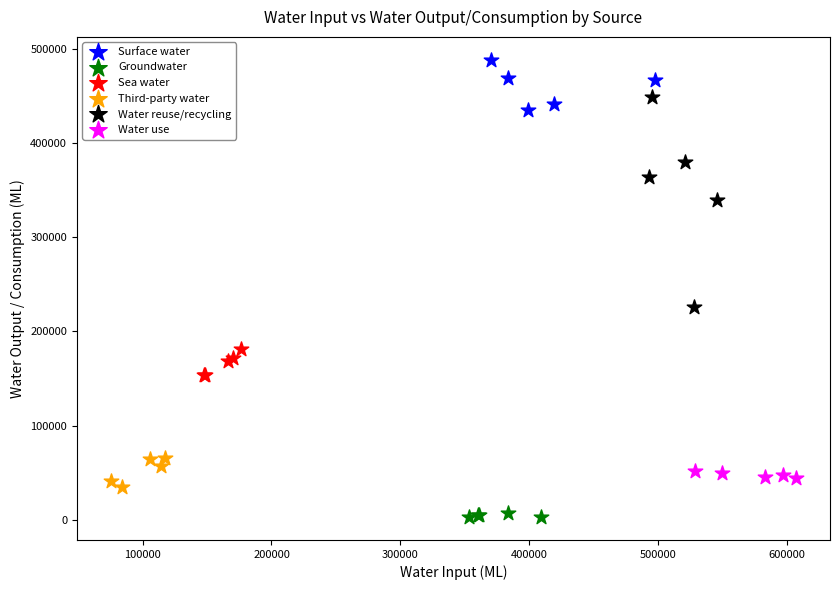

Which series reaches the minimum Y coordinate?

Groundwater